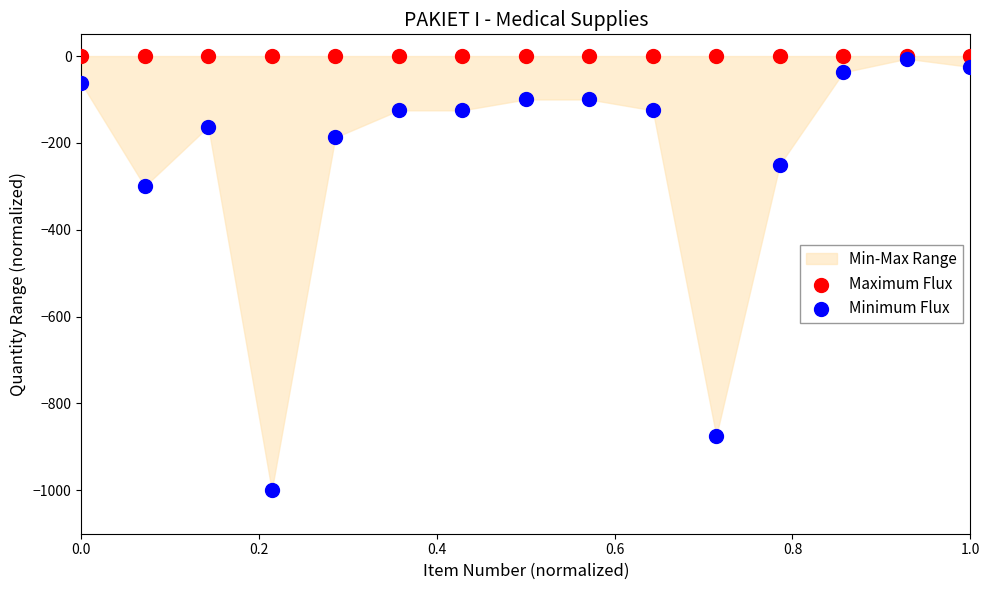

Across all series, what Y value is closest to -500?

-300.0